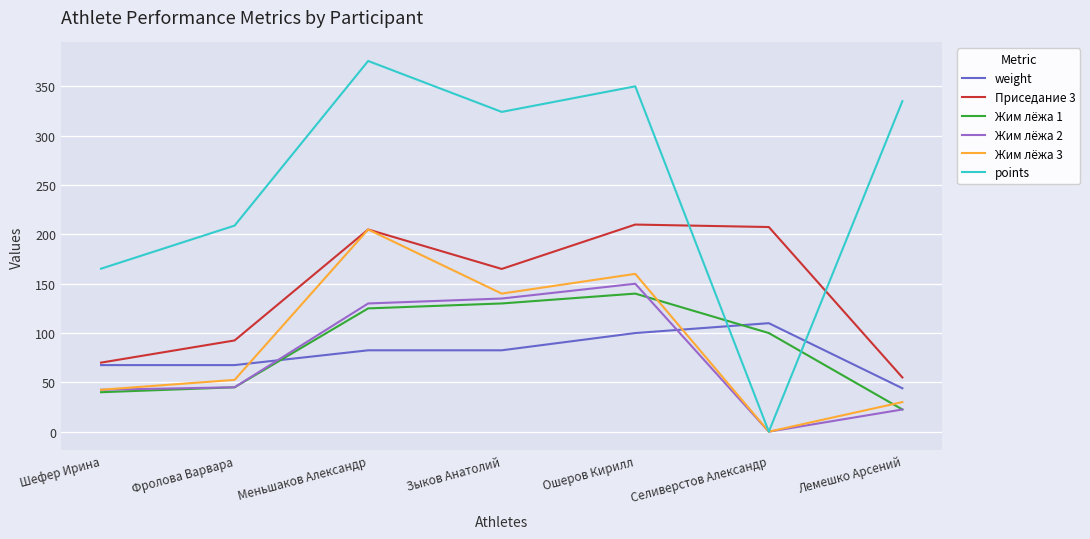

True or false: Жим лёжа 3 has a value of 0.0 at Селиверстов Александр.

True